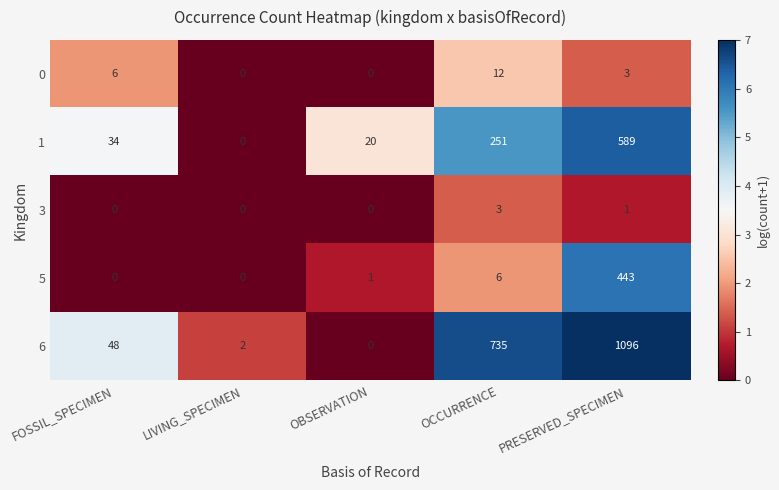

Which category has the highest value across all series?

PRESERVED_SPECIMEN